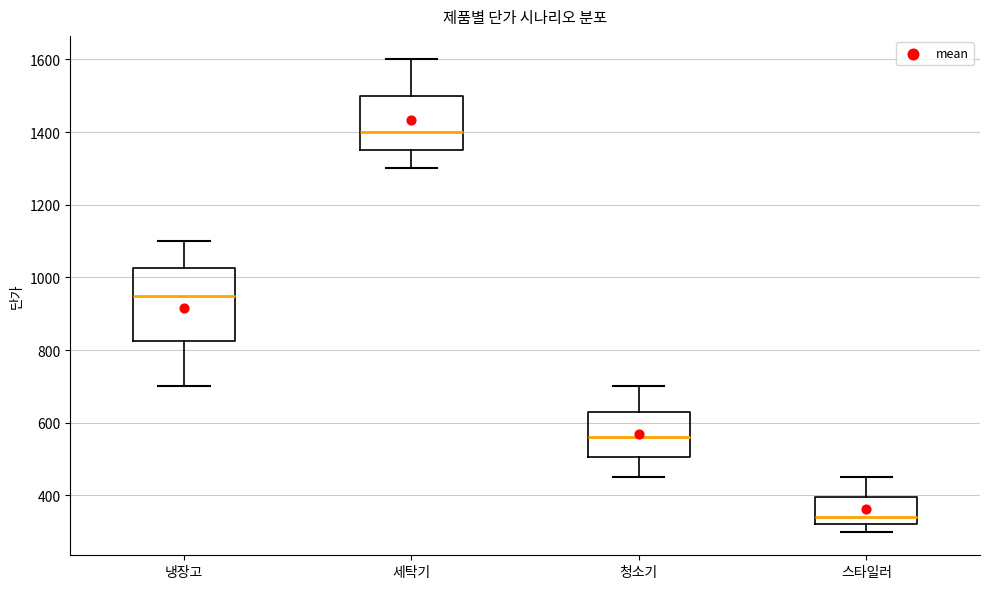

Reading left to right, read every box against the y-axis: the position of its median line, the range the box covers, and the ends of its whiskers. The values are not printed on the chart, so give them approximately, as read against the axis.

냉장고: median 960, box 820 to 1020, whiskers 700 to 1100
세탁기: median 1400, box 1360 to 1500, whiskers 1300 to 1600
청소기: median 560, box 500 to 640, whiskers 460 to 700
스타일러: median 340, box 320 to 400, whiskers 300 to 460